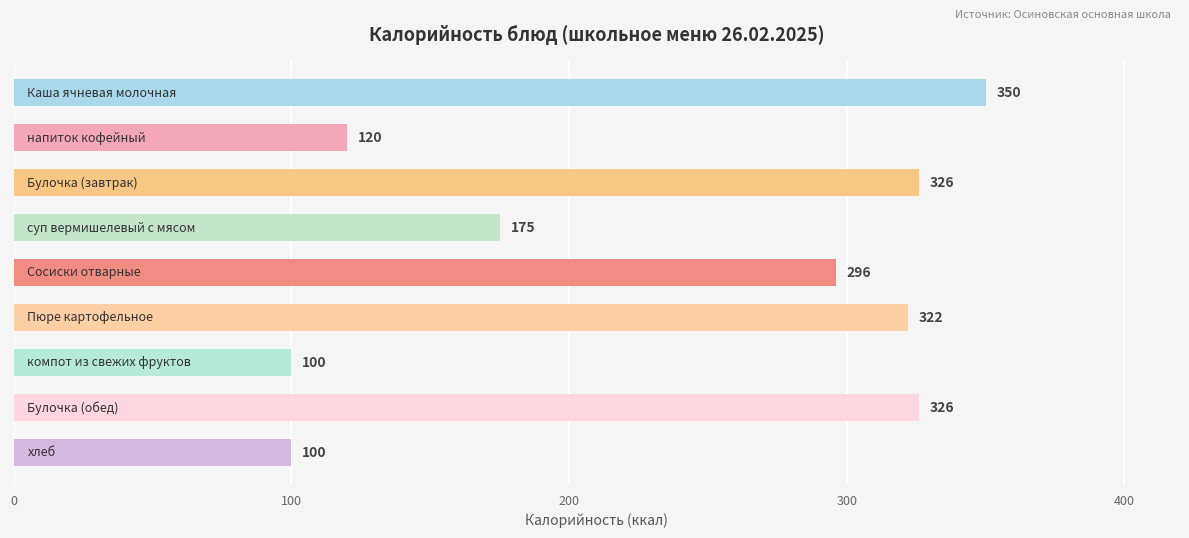

Does the chart contain stacked bars?

No